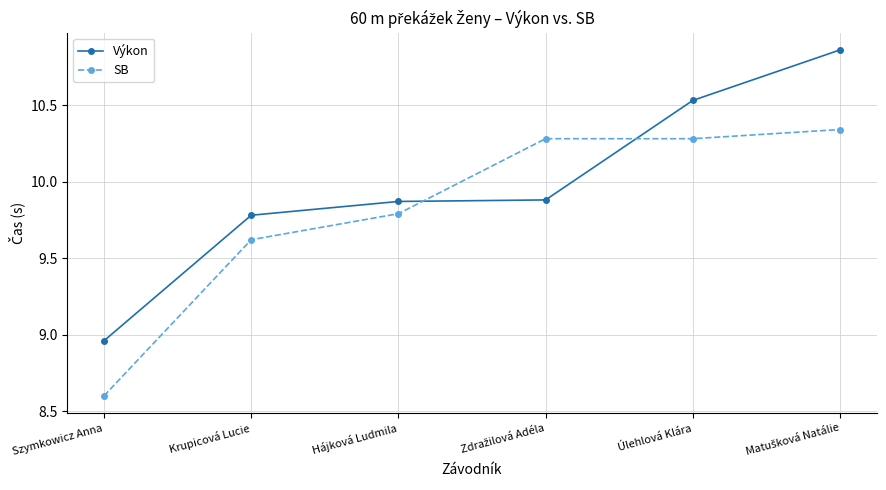

What is the minimum value for SB?

8.6